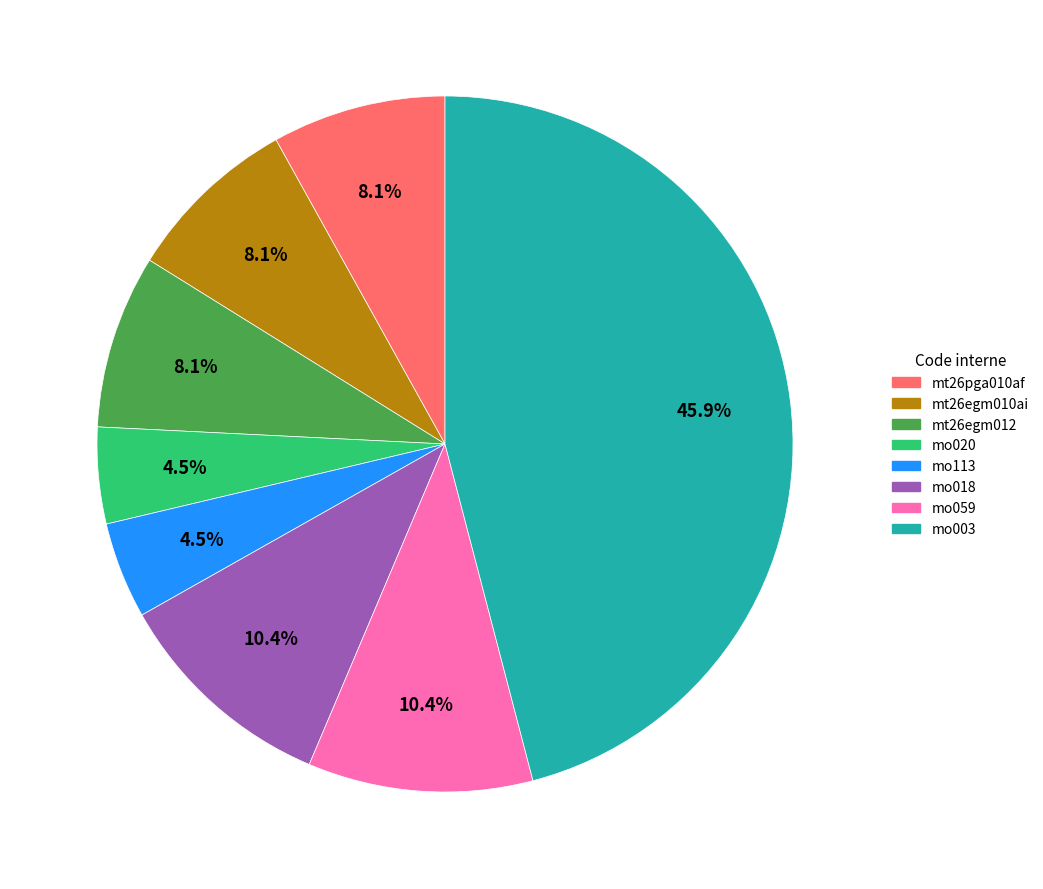

To the nearest percent, what is the combined percentage of mt26egm012 and mo020?

13%